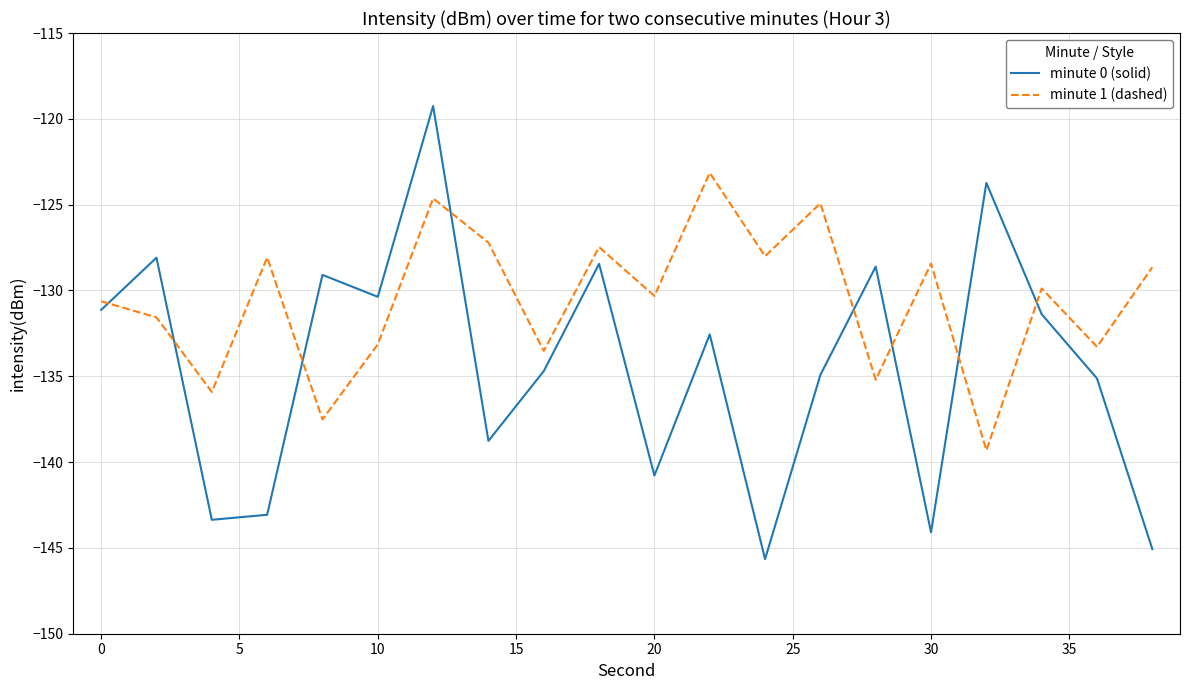

What is the difference between the maximum and minimum values in the minute 1 (dashed) series?

16.2